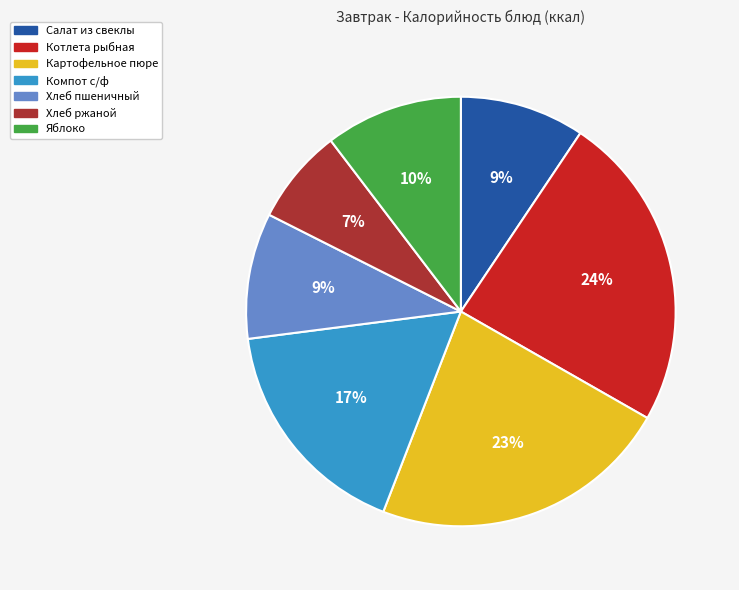

Count the number of slices in the pie.

7